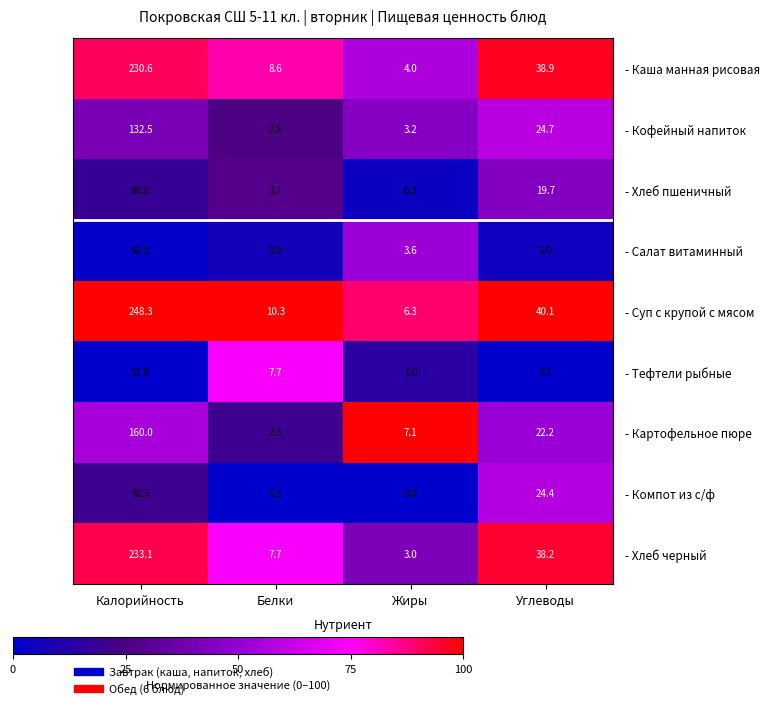

True or false: - Хлеб черный has a value of 319.7 at Калорийность.

False